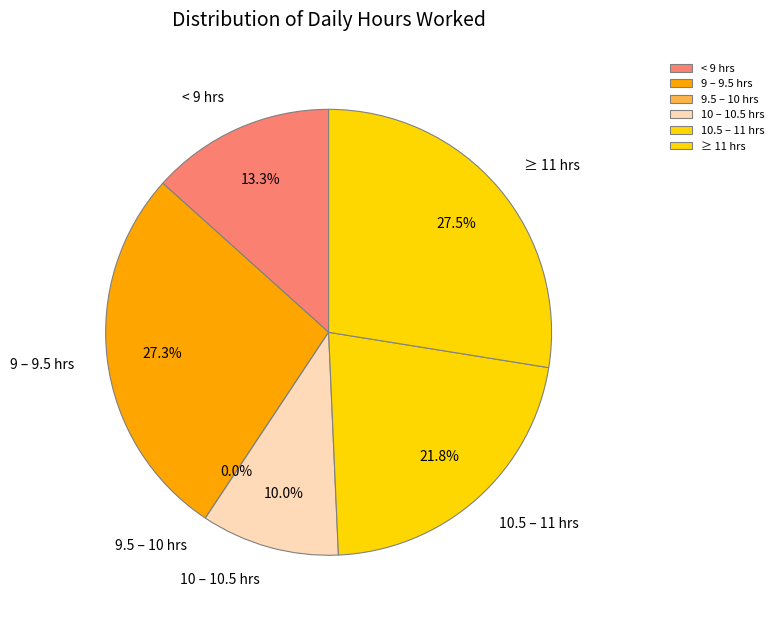

Does Day 9 account for over 50% of the chart?

No